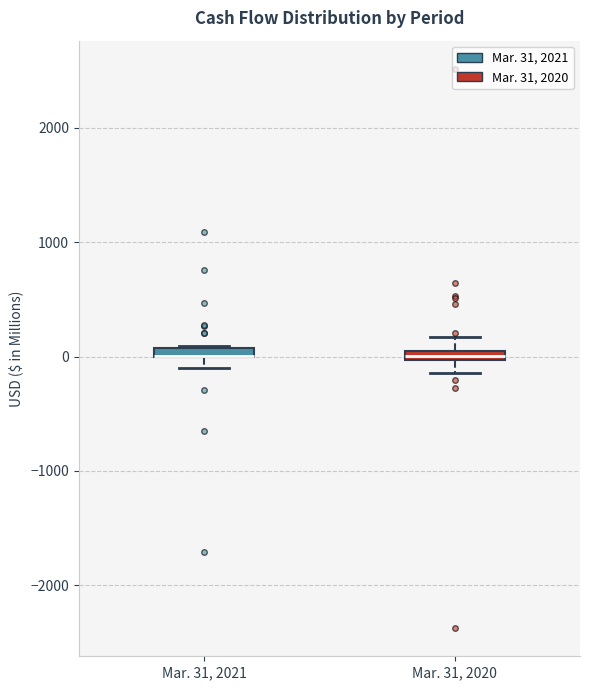

Where does the lower whisker of the box for Mar. 31, 2020 end on the y-axis? The values are not printed on the chart, so give them approximately, as read against the axis.

-100